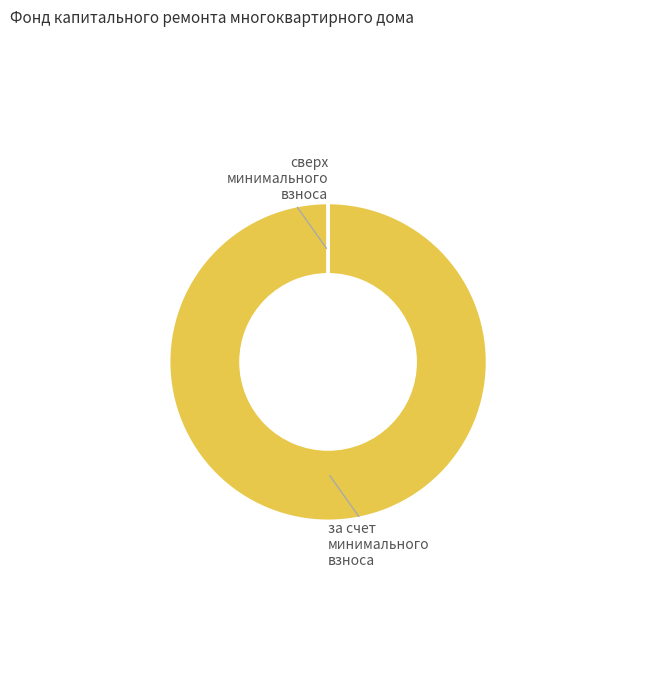

Does any single category account for the majority?

Yes